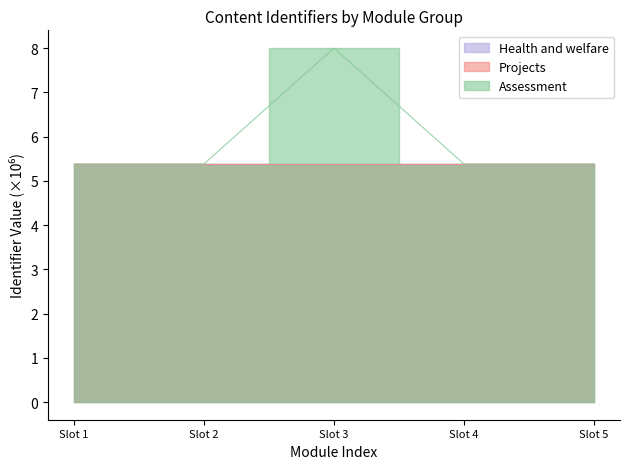

True or false: Health and welfare and Projects intersect in this chart.

False